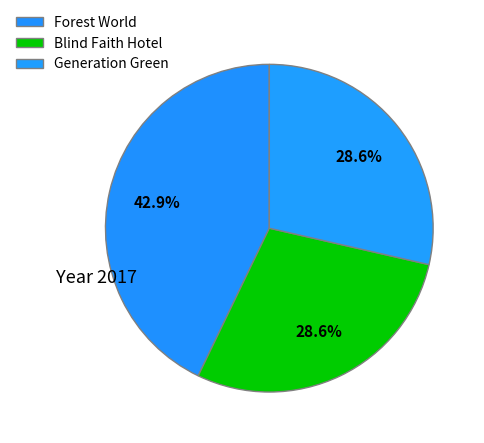

Which slice is the smallest?

Blind Faith Hotel